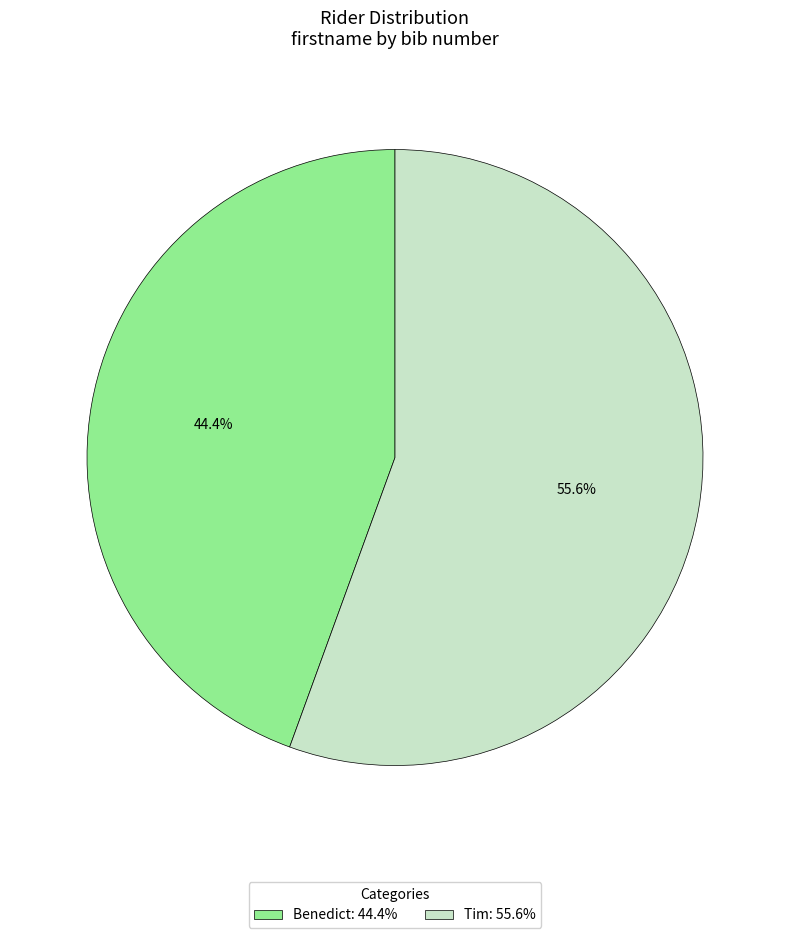

The Tim slice represents 42% of the pie. True or false?

False